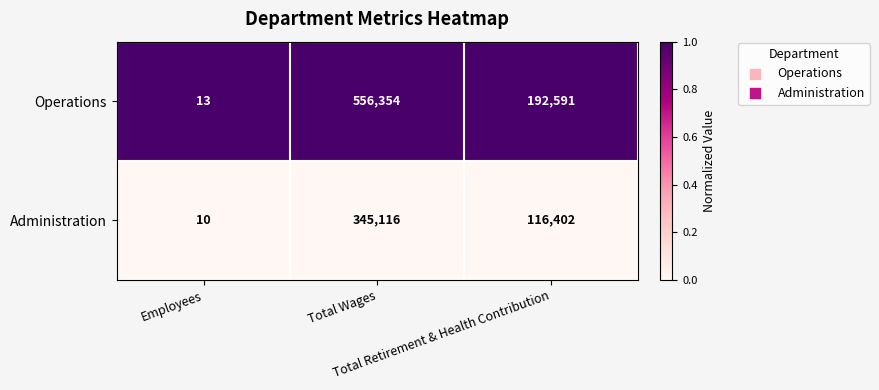

What is the difference between the maximum and minimum values in the Operations series?

556341